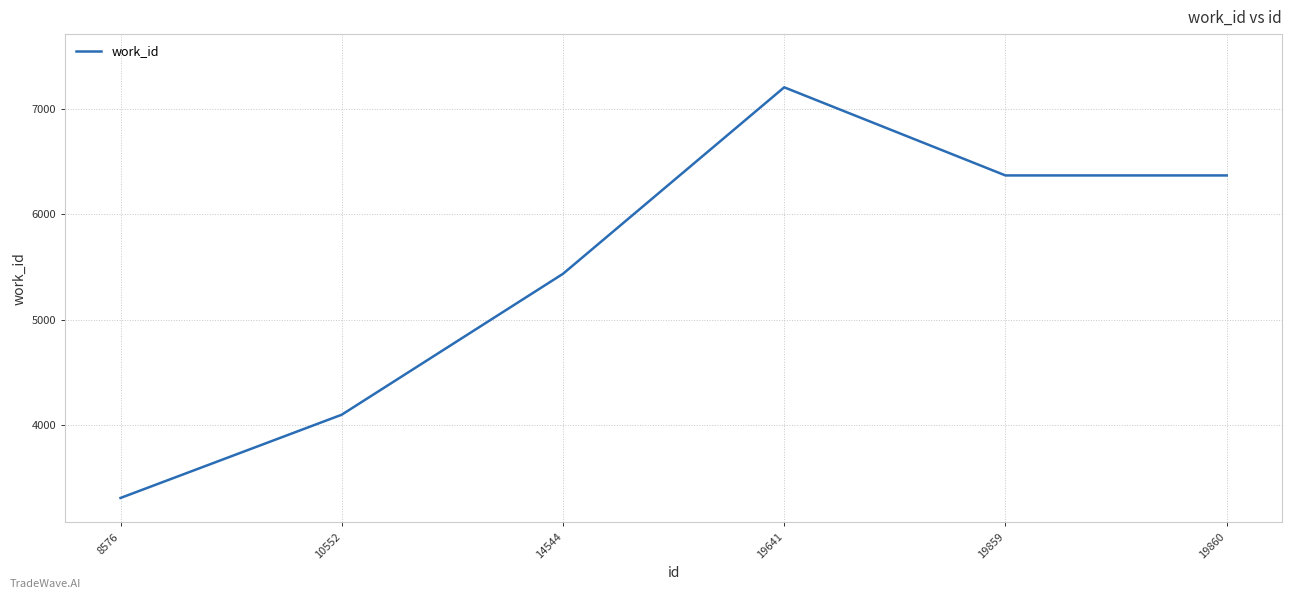

What is the average value?

5463